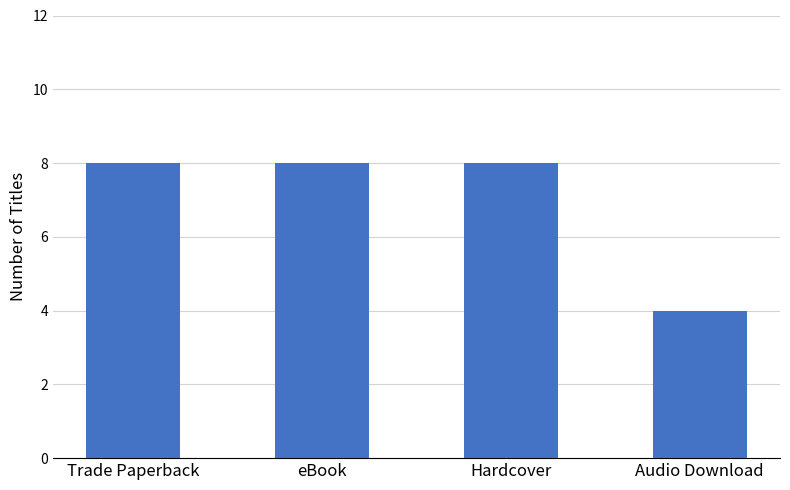

Approximately how many times larger is the value at Hardcover compared to Audio Download?

2.0